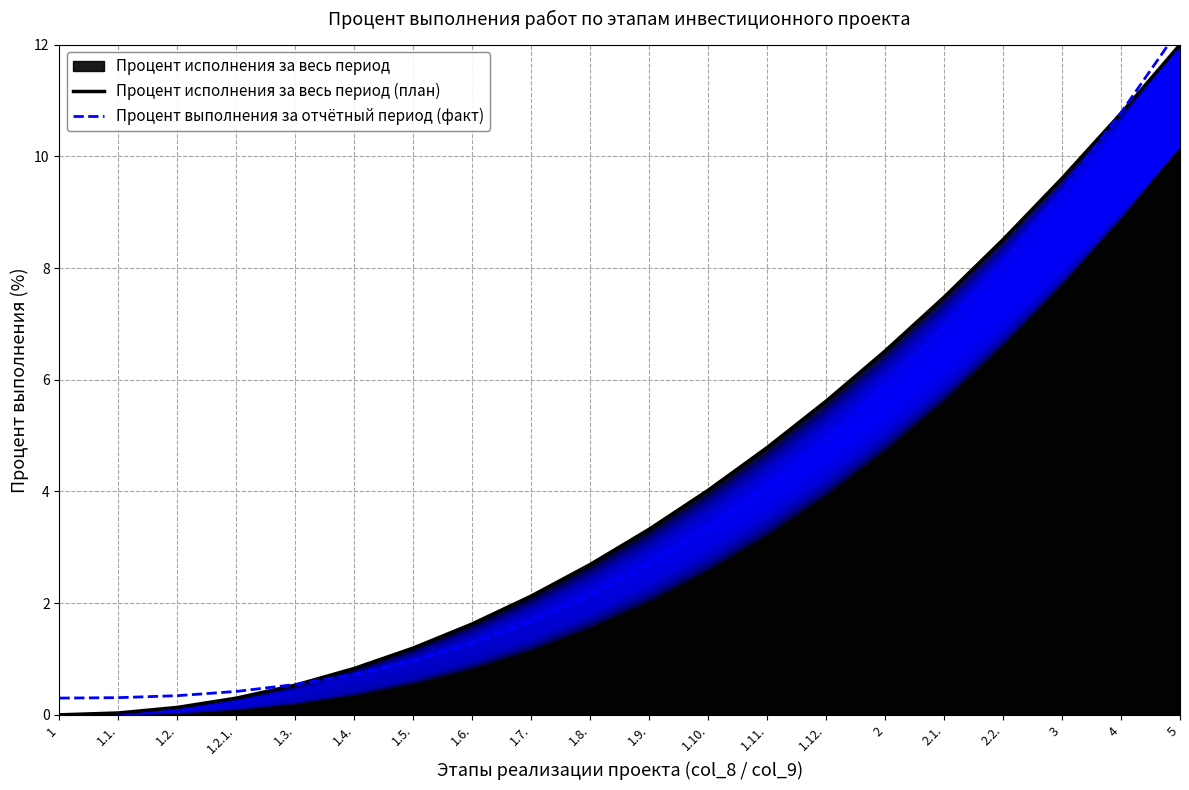

What is the sum of the Процент исполнения за весь период (план) values at 1.12. and 2.1.?

13.1